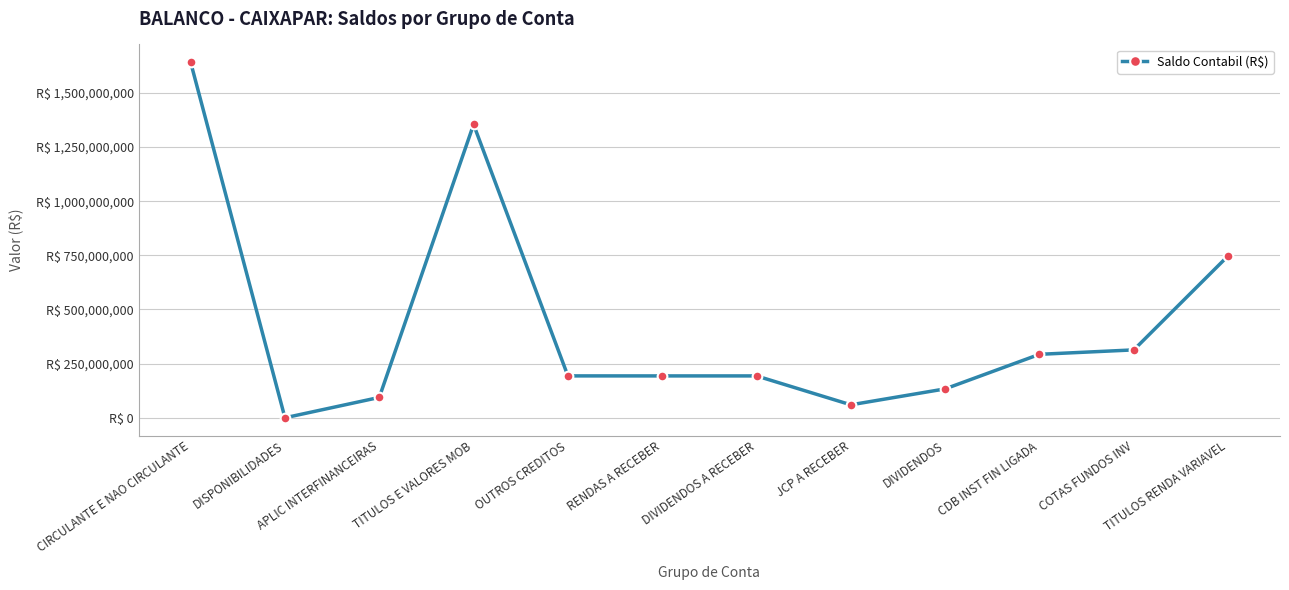

Which category has the highest value across all series?

CIRCULANTE E NAO CIRCULANTE